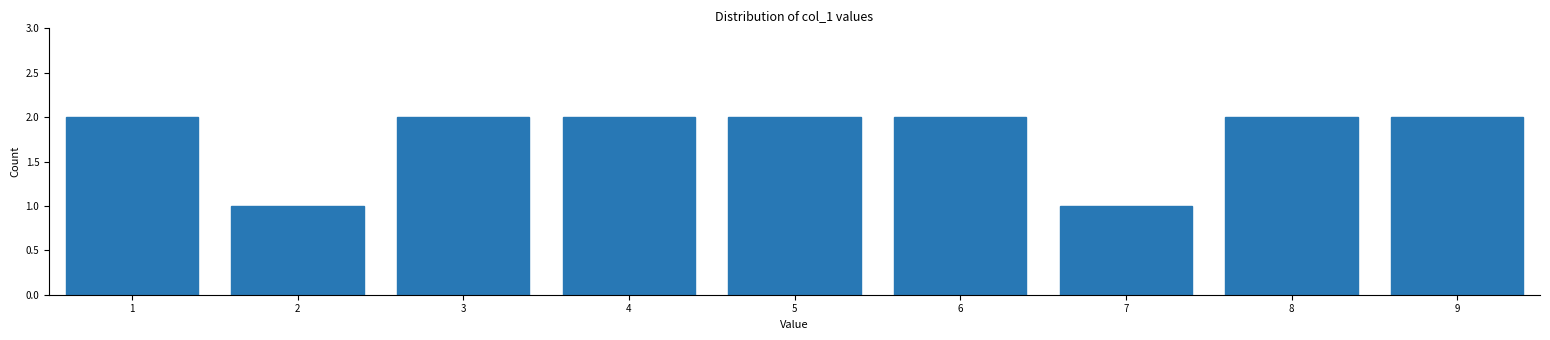

Reading left to right, list every bar in this chart as the range it spans on the x-axis followed by its height. The values are not printed on the chart, so give them approximately, as read against the axis.

0.5 to 1.5: 2
1.5 to 2.5: 1
2.5 to 3.5: 2
3.5 to 4.5: 2
4.5 to 5.5: 2
5.5 to 6.5: 2
6.5 to 7.5: 1
7.5 to 8.5: 2
8.5 to 9.5: 2